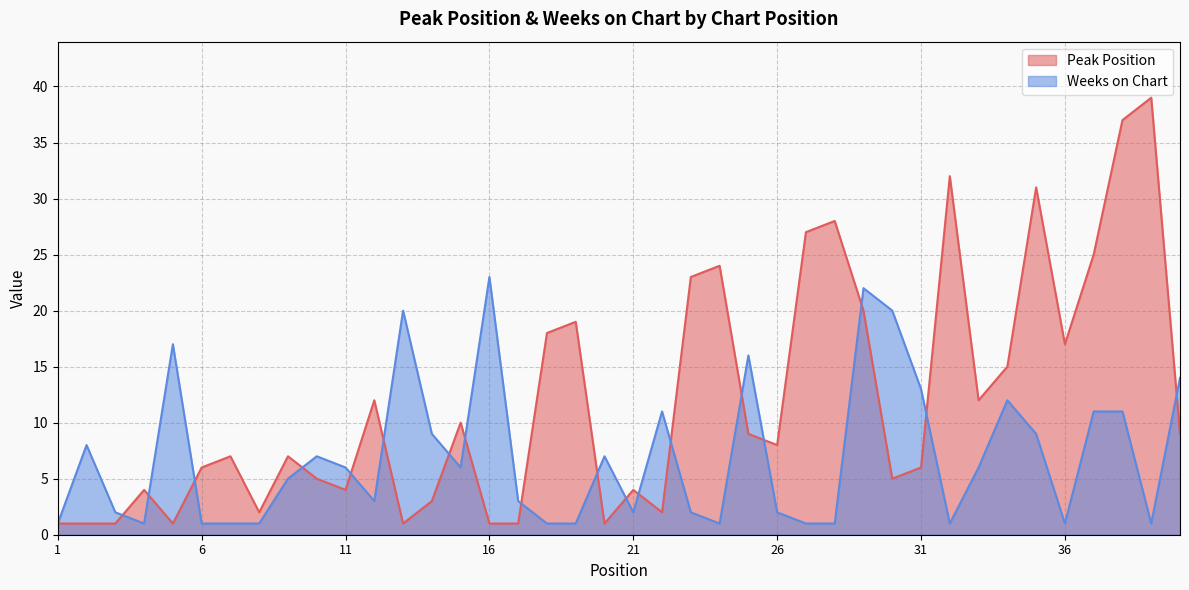

Which category has the lowest value in the Weeks on Chart series?

1